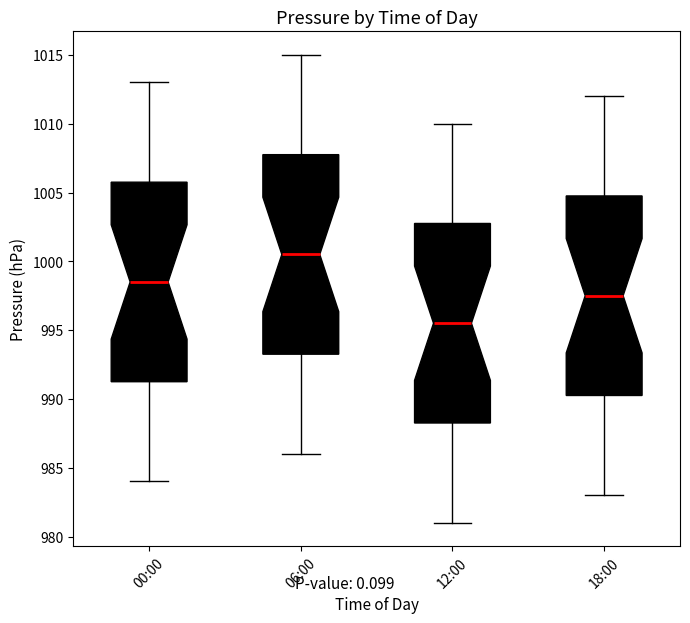

Where does the lower whisker of the box for 12:00 end on the y-axis? The values are not printed on the chart, so give them approximately, as read against the axis.

981.0